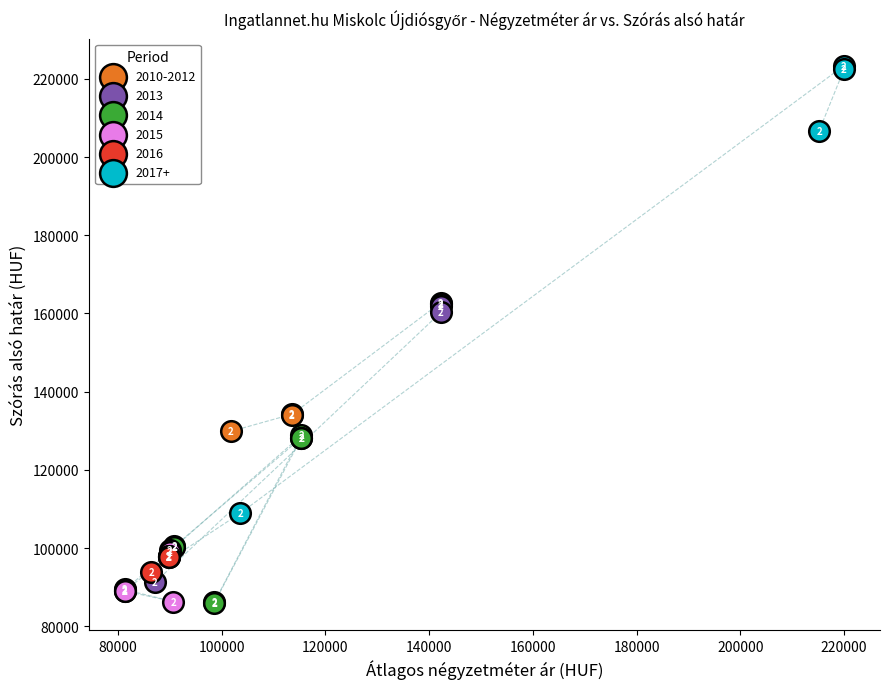

Which series has the largest Y range (max minus min)?

2017+